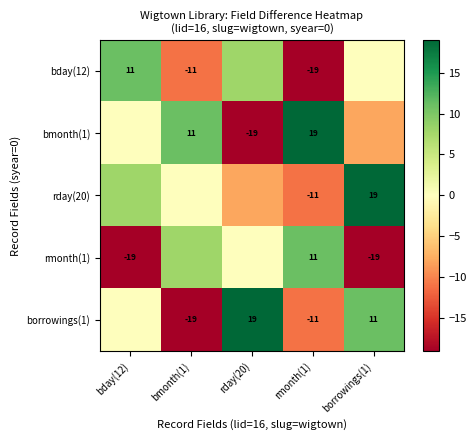

What is the total value across all series at rmonth(1)?

-11